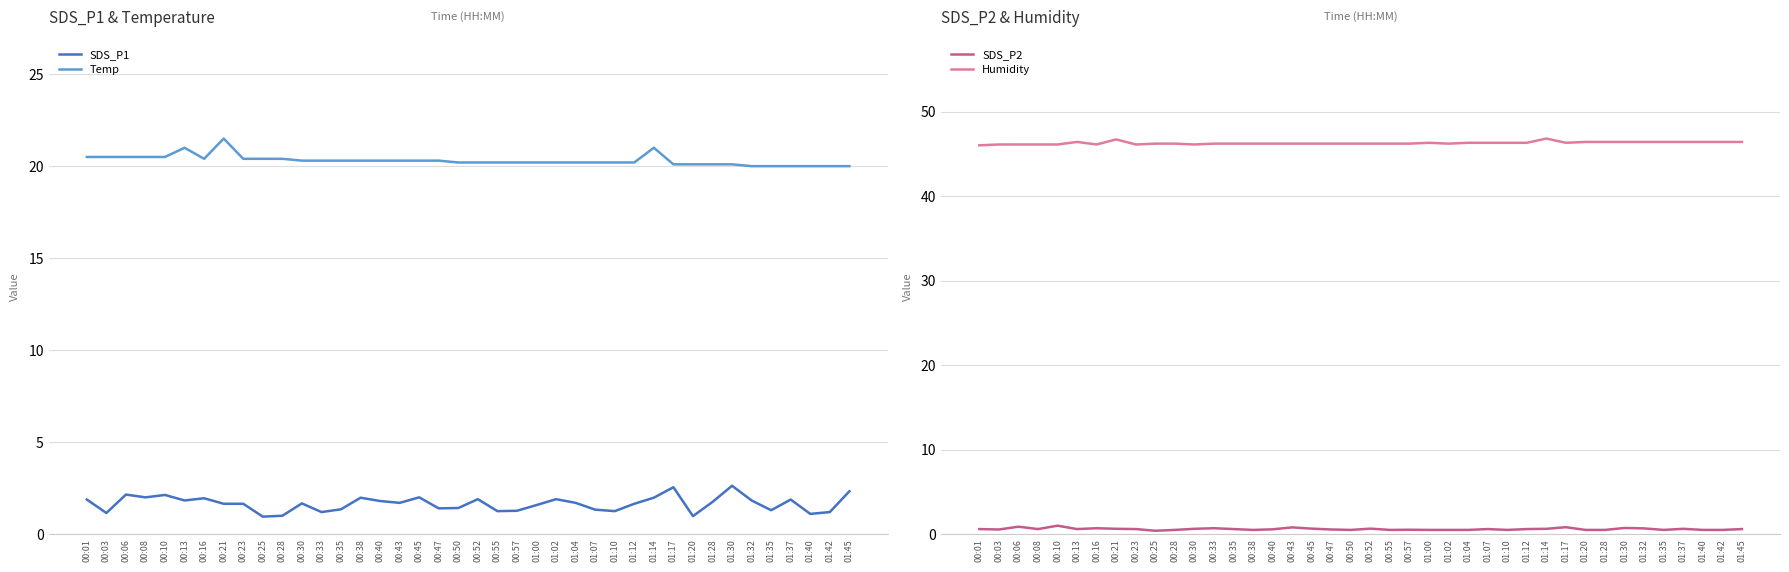

How many lines are shown in the chart?

4